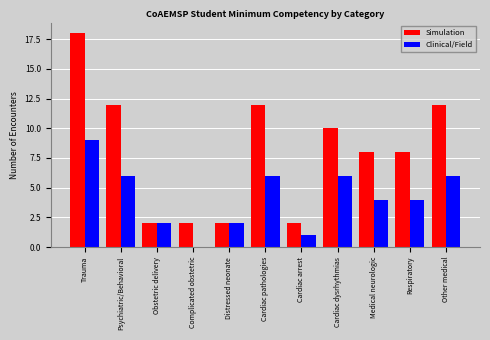

At which label does Simulation first exceed 8?

Trauma